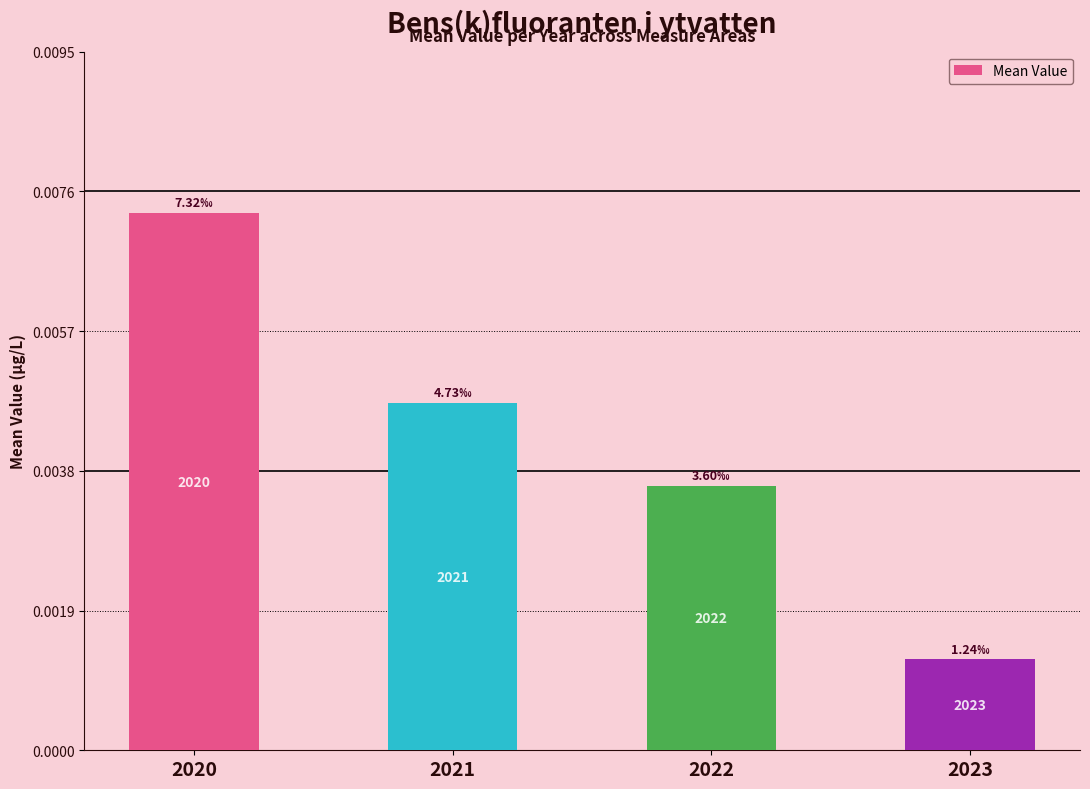

How many bars are there in total?

4